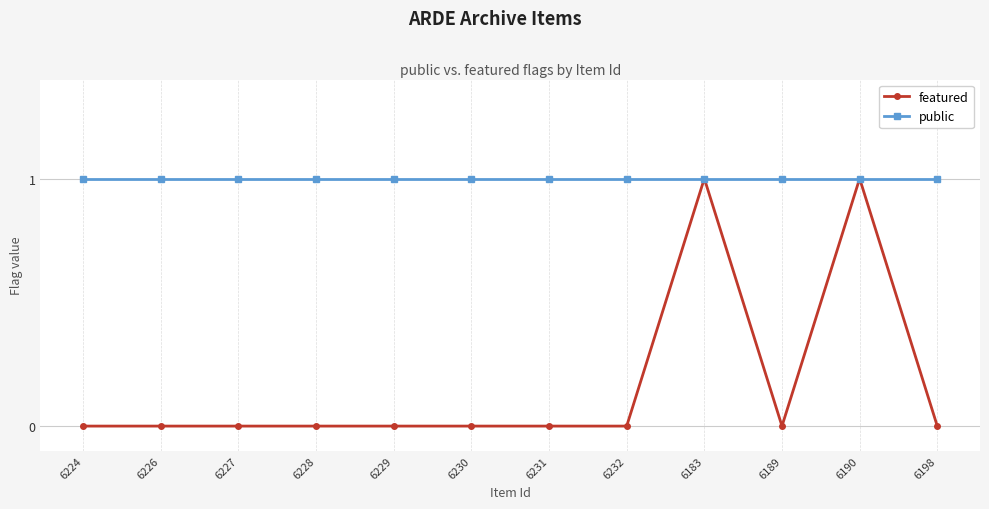

List the series in order of their overall mean, highest first.

public, featured